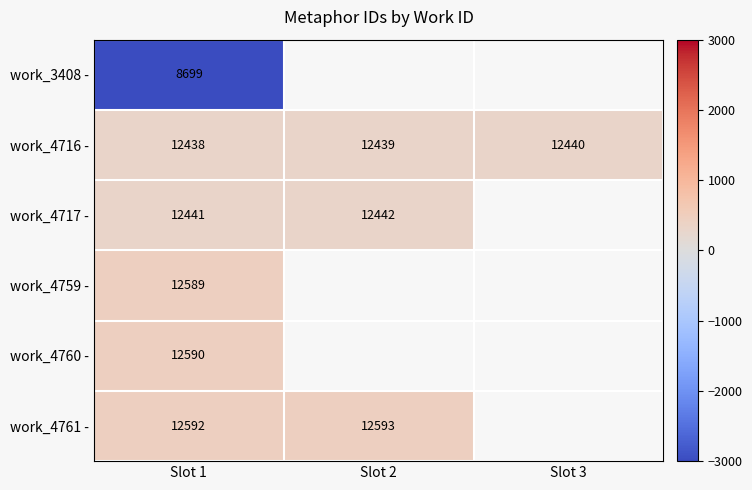

What is the difference between the work_4717 - values at Slot 2 and Slot 1?

1.0